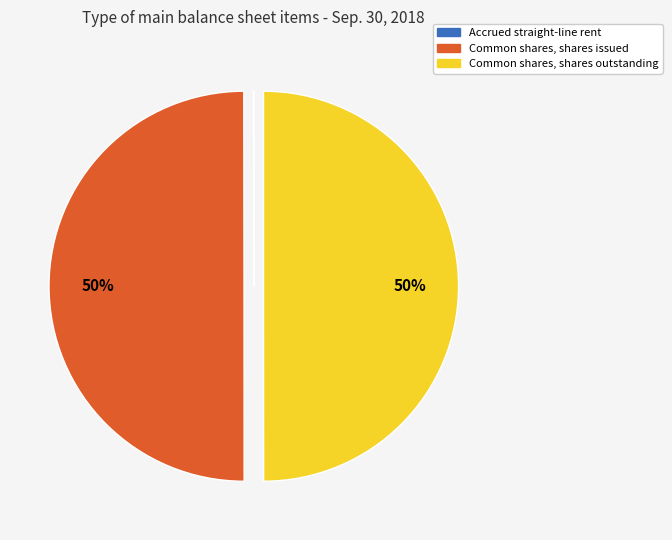

To the nearest percent, what is the difference between the largest and smallest slice percentages?

50%